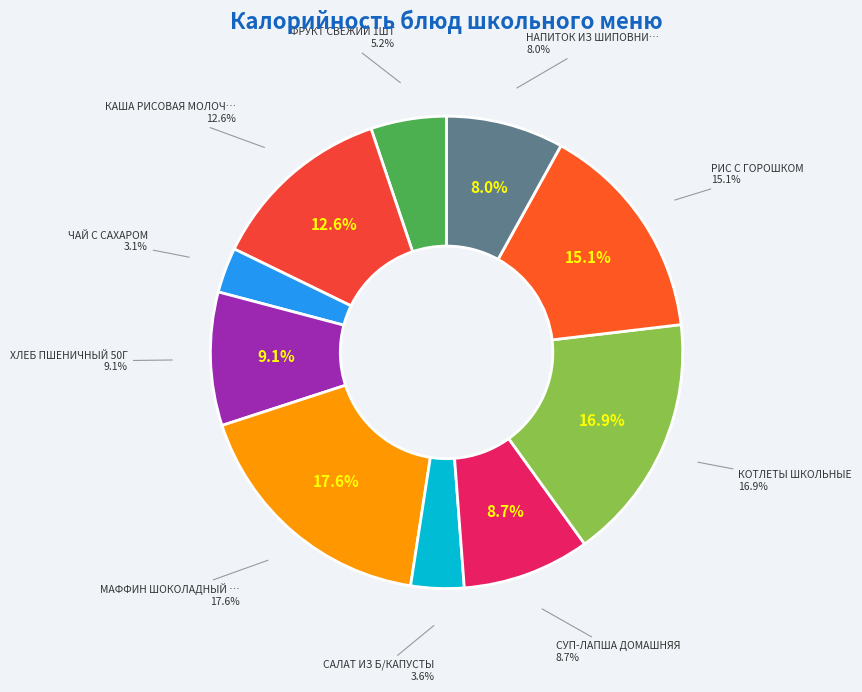

How many segments does this pie chart have?

10